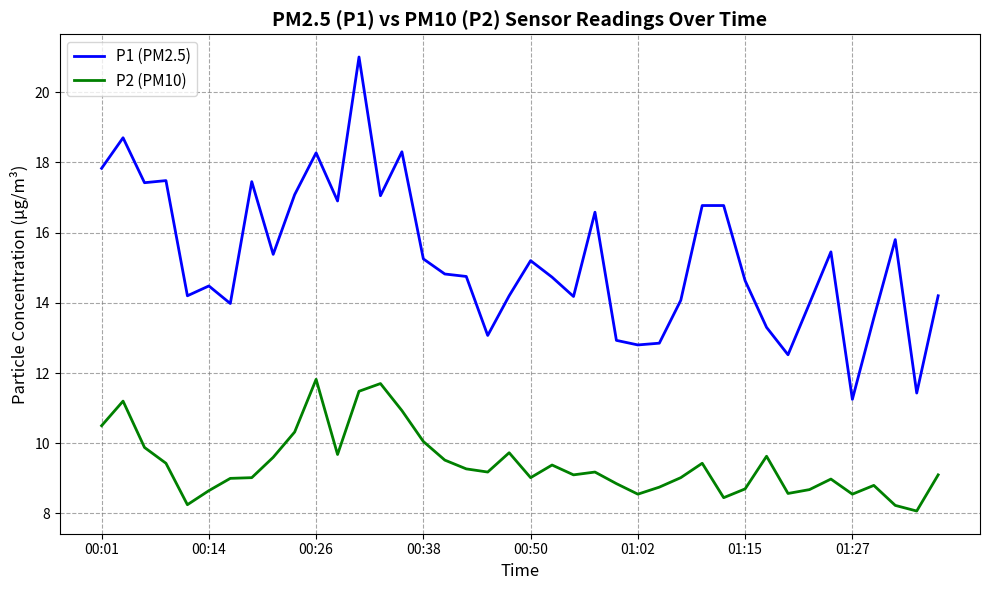

How many lines are shown in the chart?

2